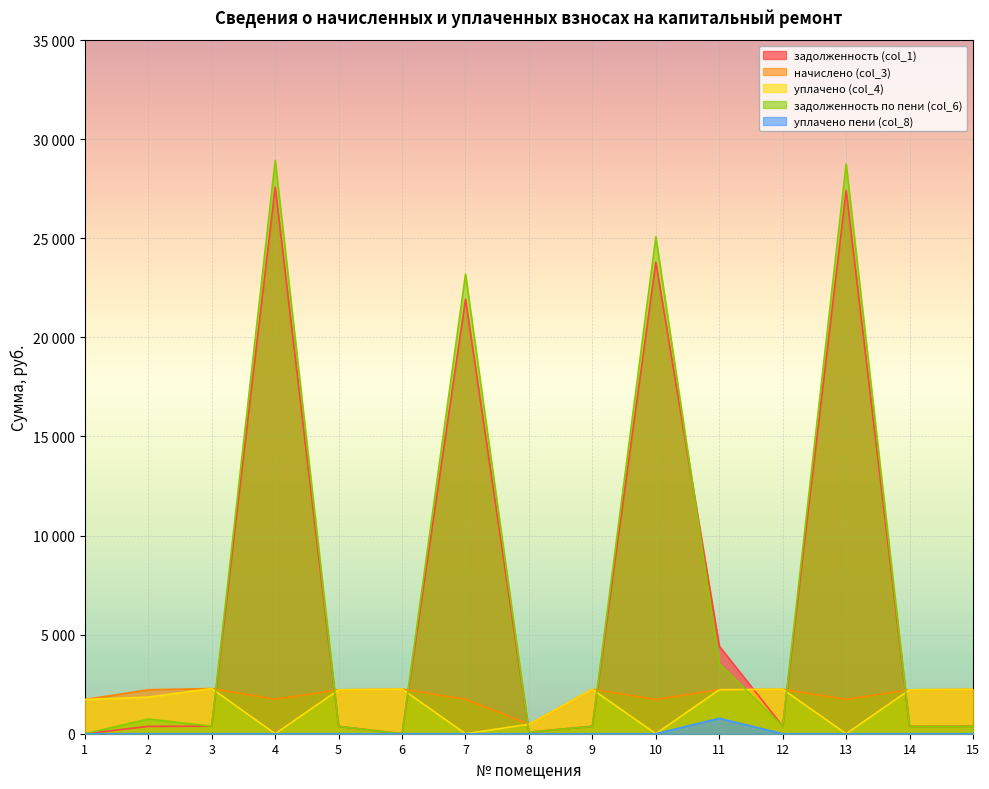

Is the value of уплачено пени (col_8) at 11 greater than the value of задолженность по пени (col_6) at 8?

Yes